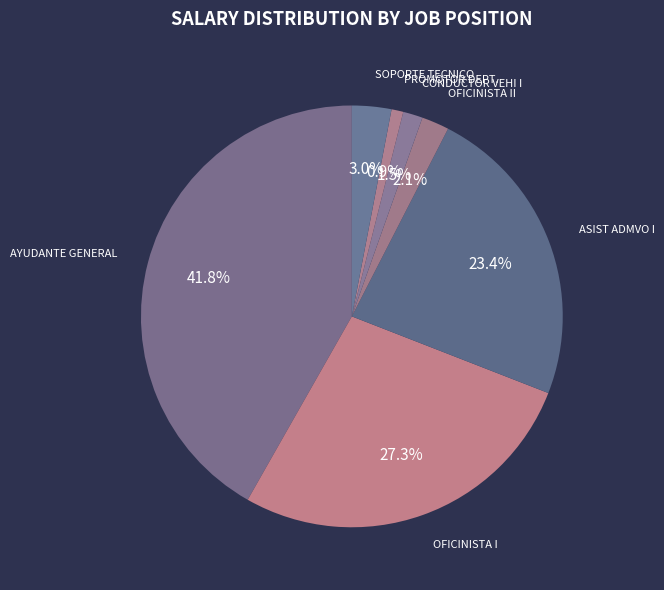

Which slice is the smallest?

PROMOTOR DEPT.